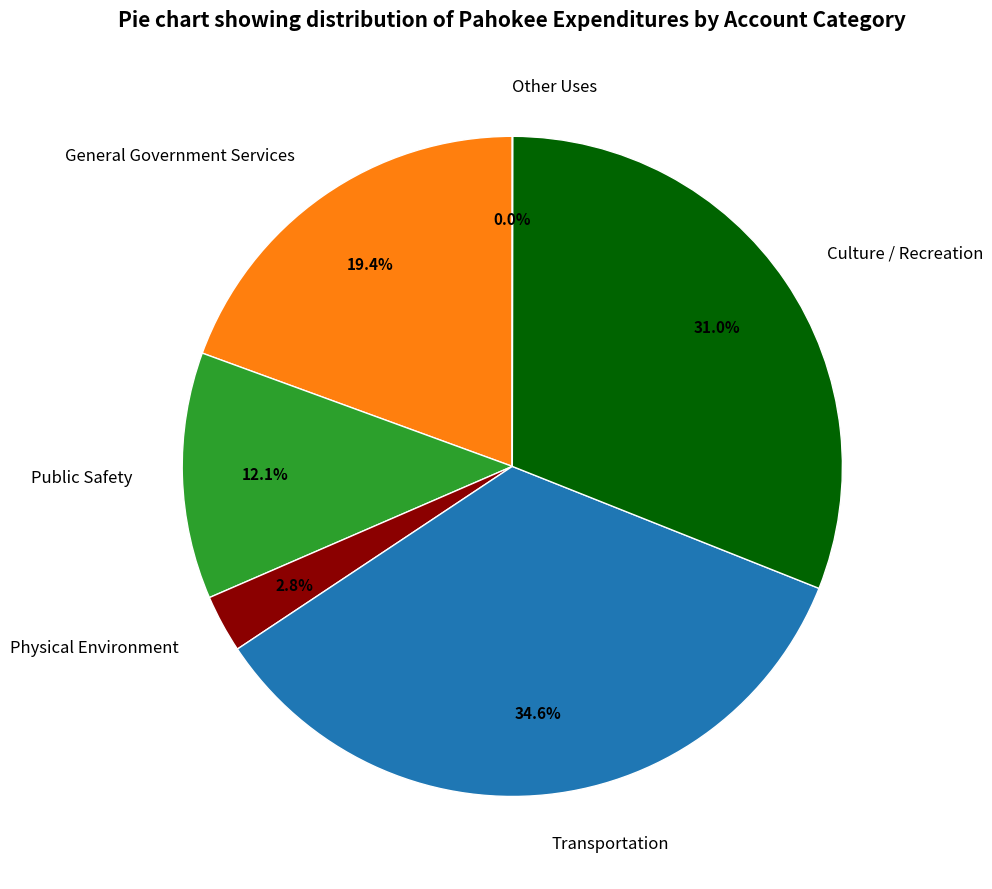

What is the largest slice in the pie chart?

Transportation